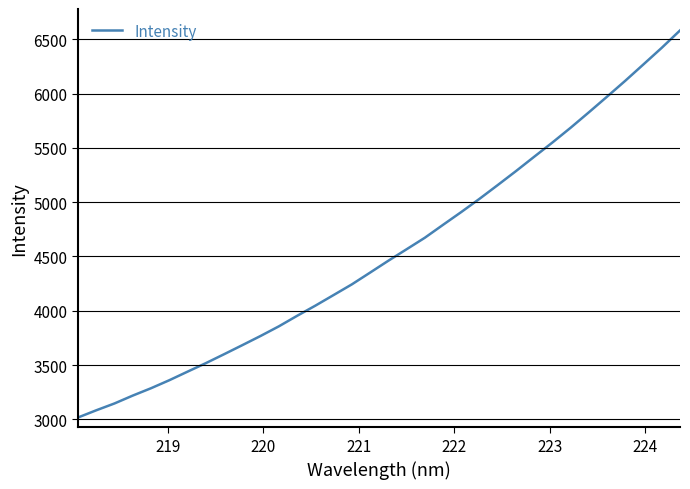

What is the minimum value shown in the chart?

3016.9